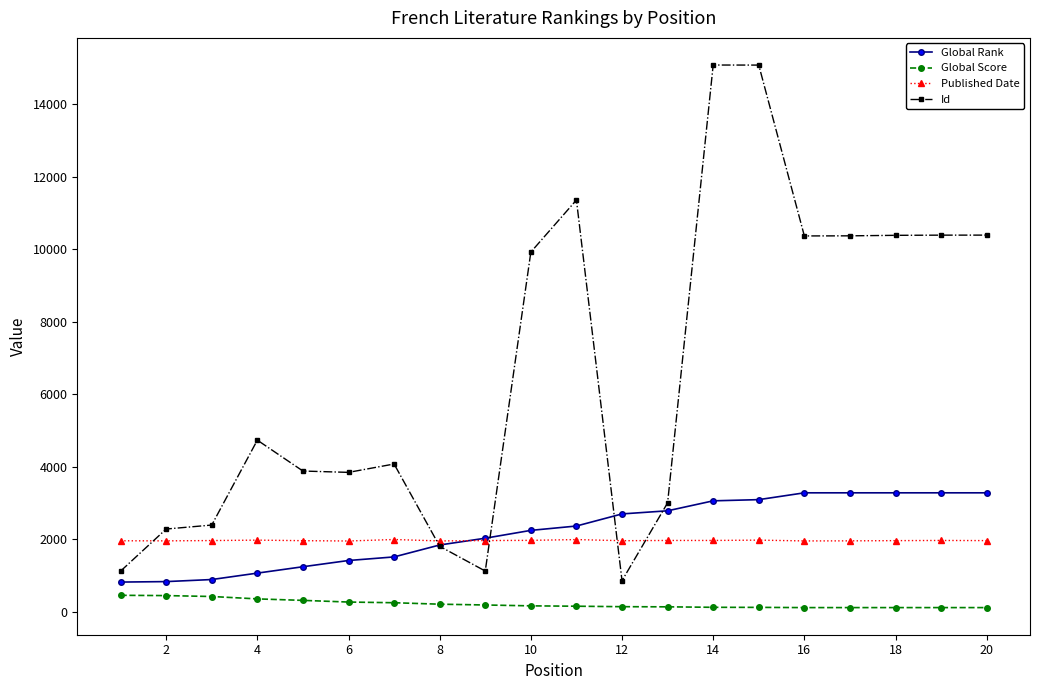

True or false: Global Score and Published Date intersect in this chart.

False